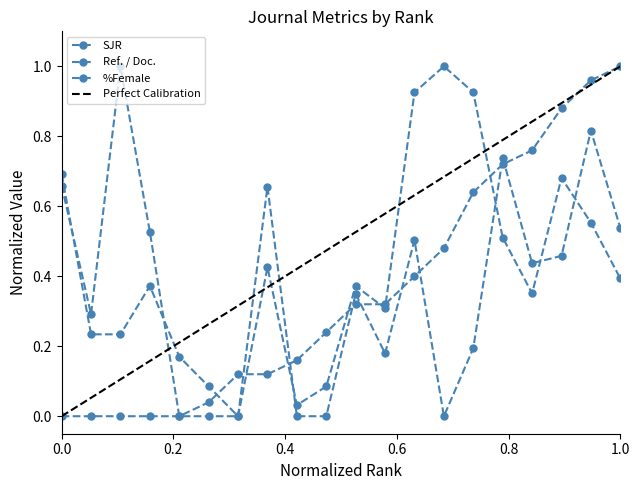

What is the average value of the Ref. / Doc. series?

0.4